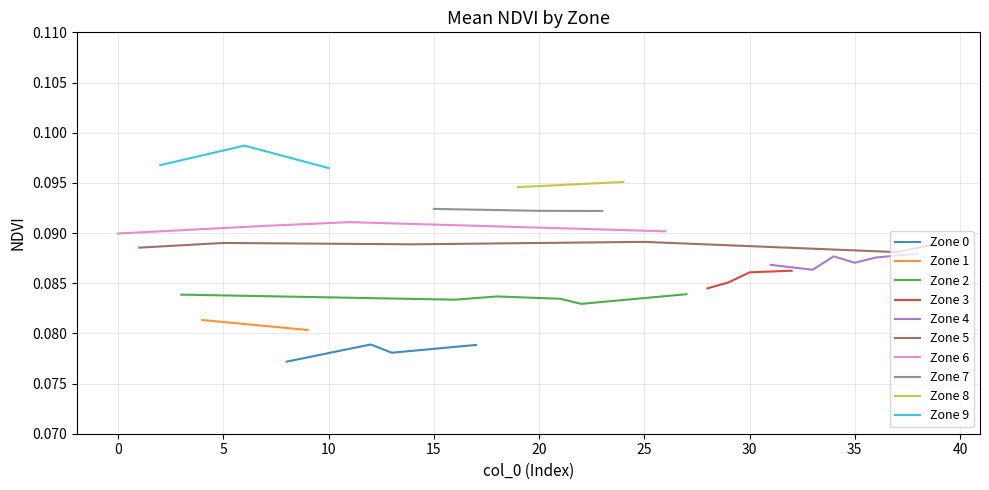

What is the value of the Zone 0 point at the 20th from the left?

0.1